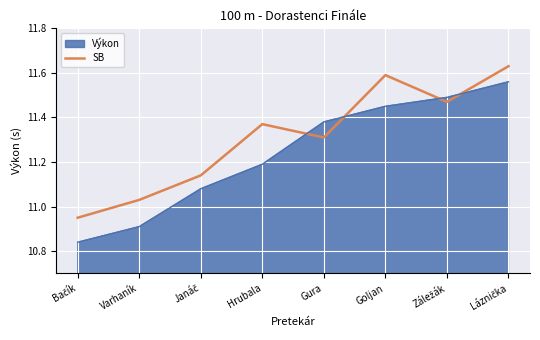

Which series has the largest total across all categories?

SB